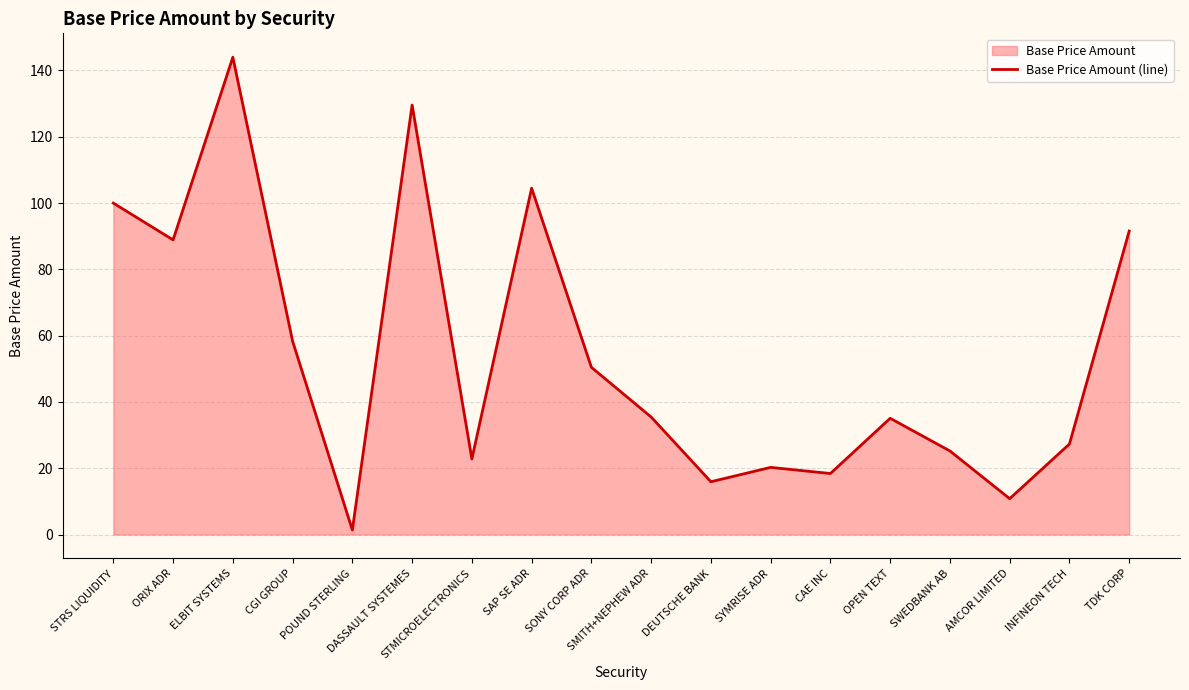

The value at TDK CORP is 124.3. True or false?

False